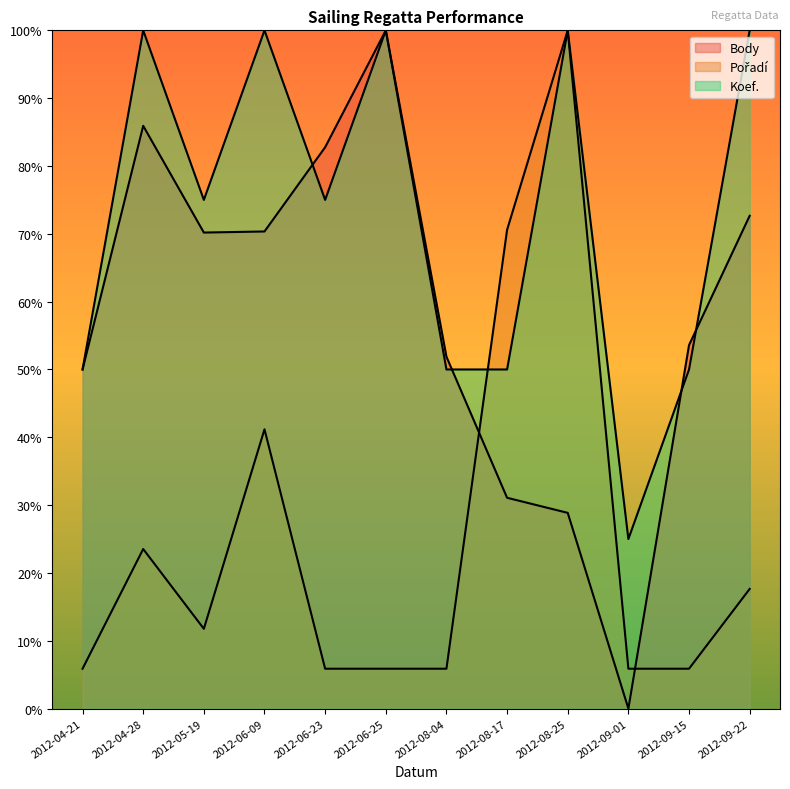

What is the difference between the highest and lowest values at 2012-05-19?

63.2